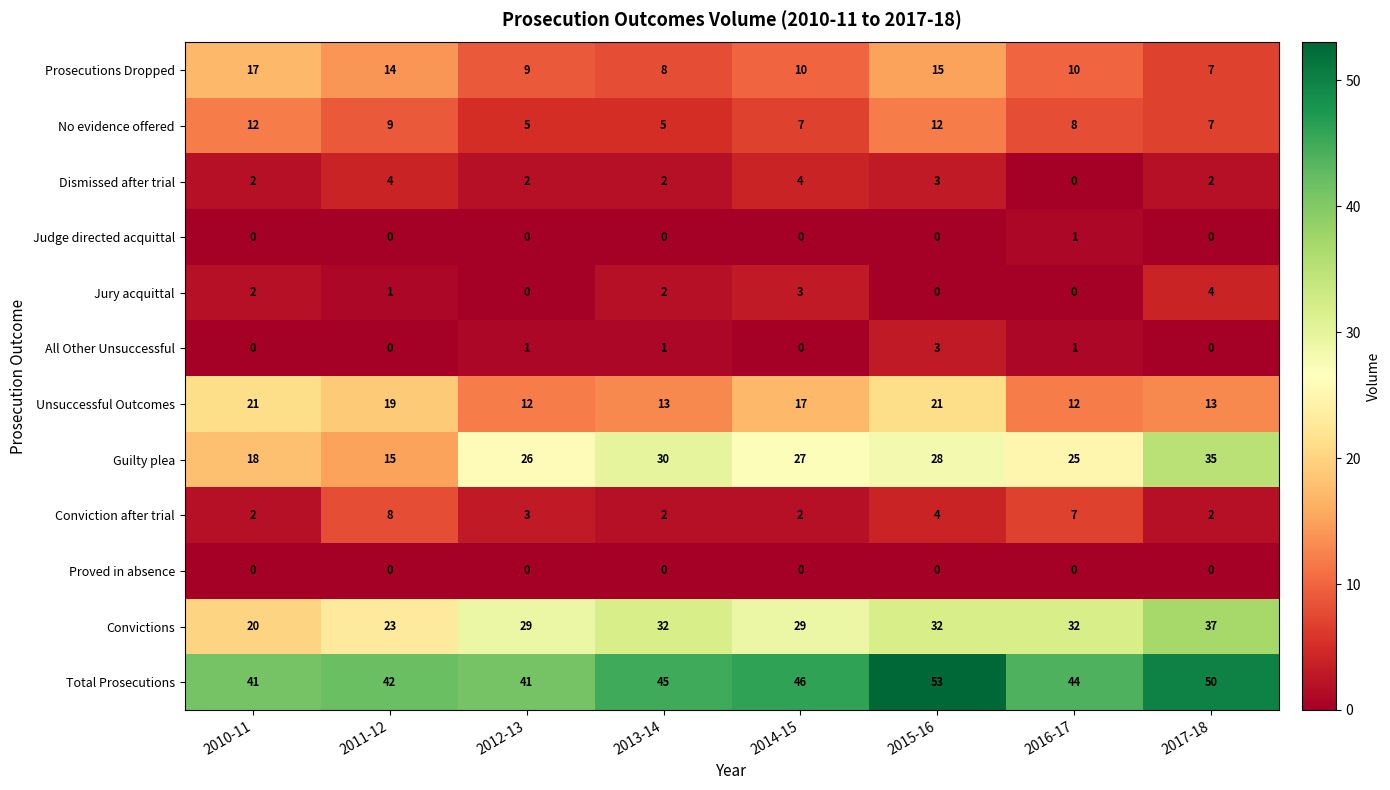

How many series are shown in this chart?

12